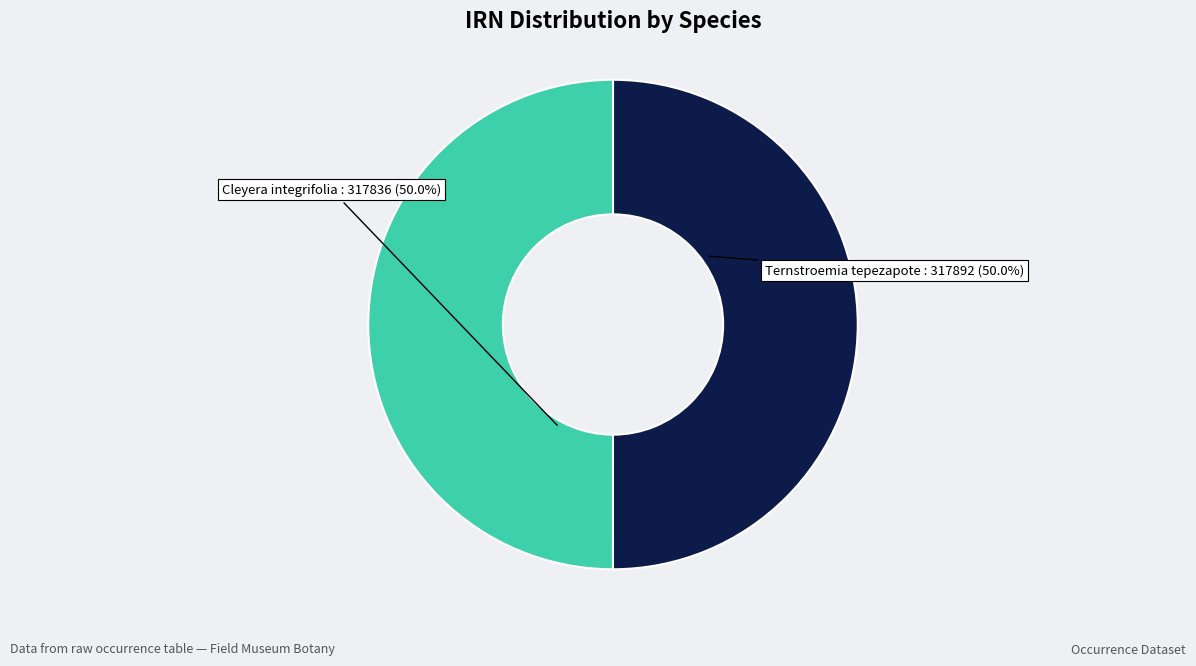

What is the ratio of the value at Cleyera integrifolia to the value at Ternstroemia tepezapote?

1.0